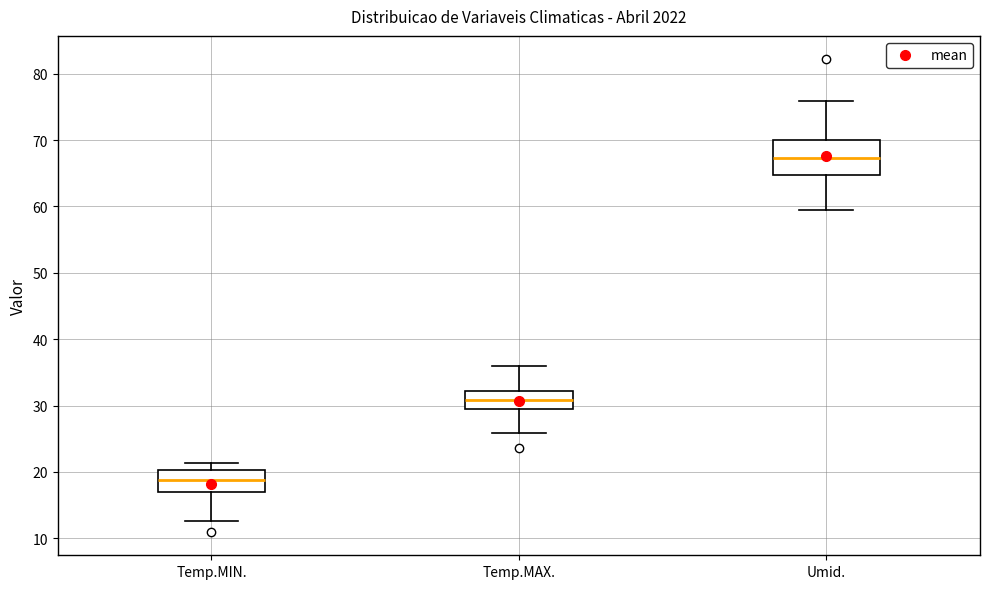

Reading left to right, transcribe this box plot: for each box, give where its median line is, the range the box spans, and where its two whiskers end, as read against the y-axis. The values are not printed on the chart, so give them approximately, as read against the axis.

Temp.MIN.: median 19, box 17 to 20, whiskers 13 to 21
Temp.MAX.: median 31, box 30 to 32, whiskers 26 to 36
Umid.: median 67, box 65 to 70, whiskers 59 to 76